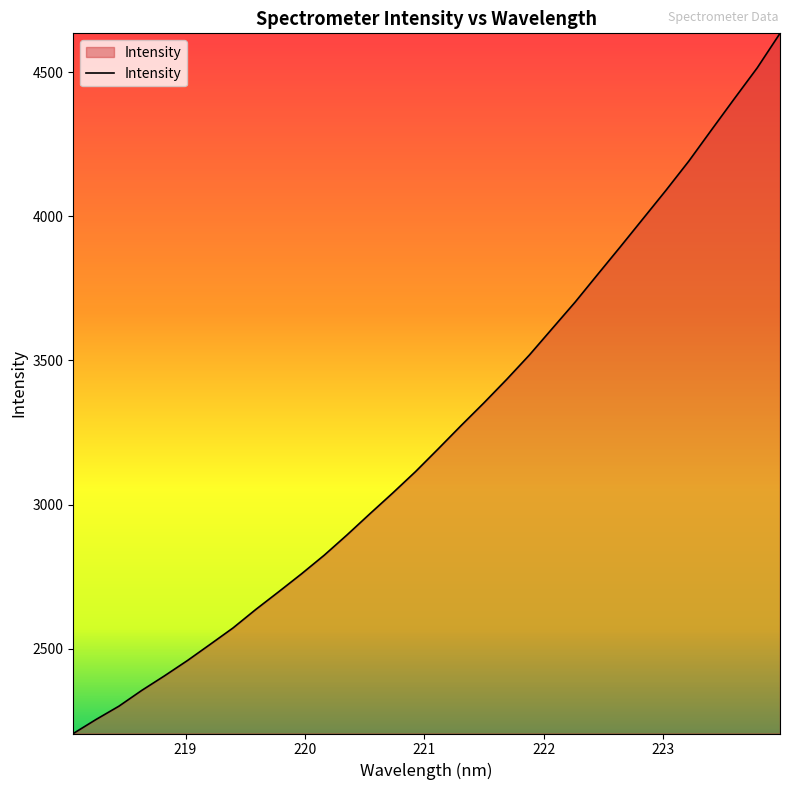

Count the number of values greater than 3193.

16